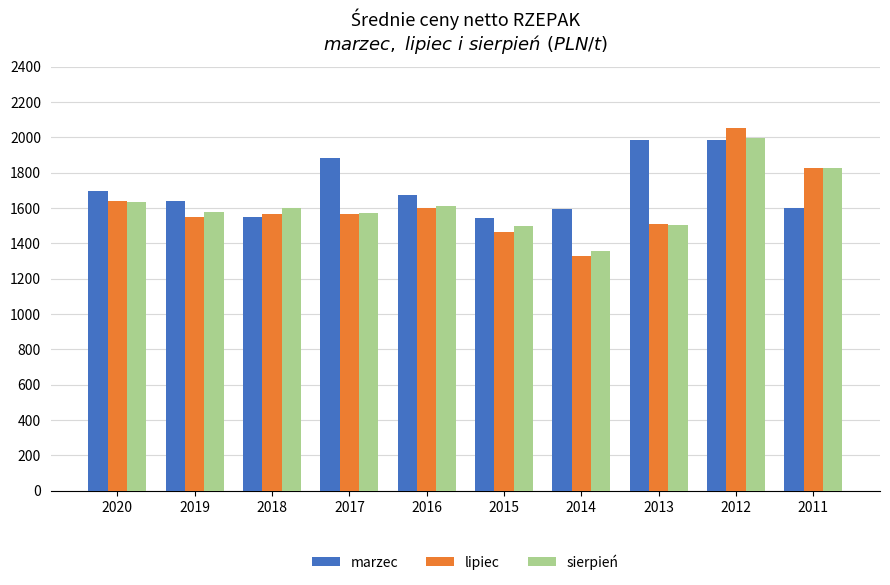

Does the chart contain any negative values?

No